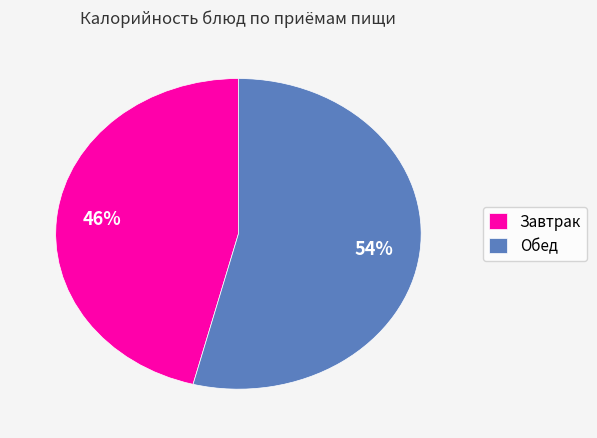

Does Обед represent more than half of the total?

Yes